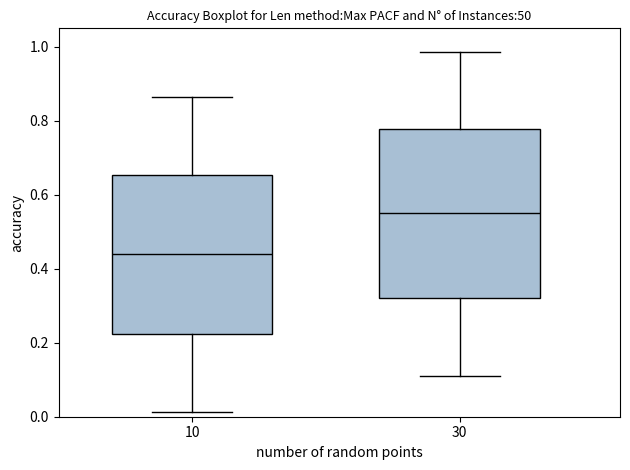

Which box is the tallest, from its lower edge to its upper edge?

30